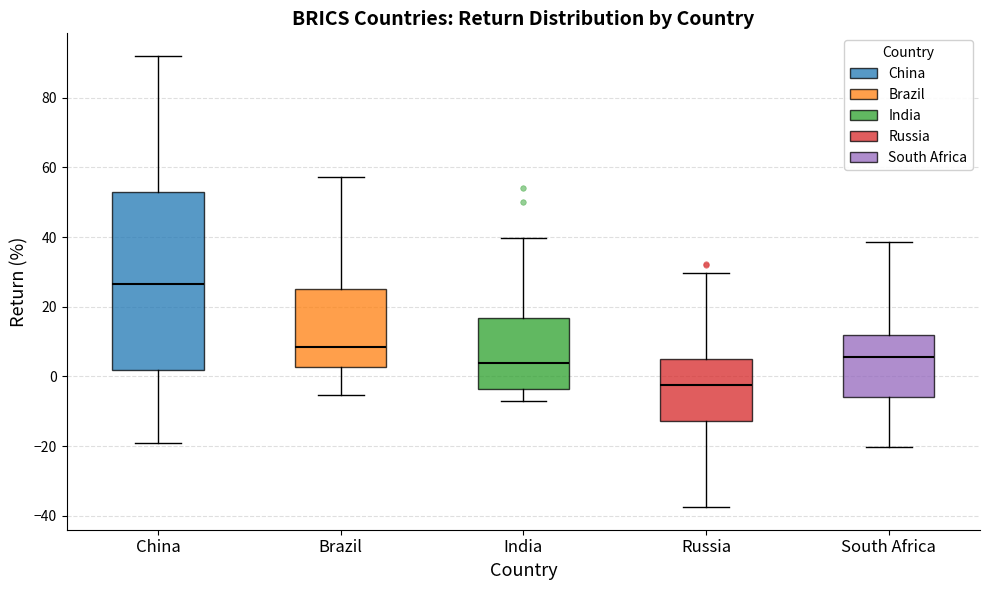

Which box has the highest median line?

China